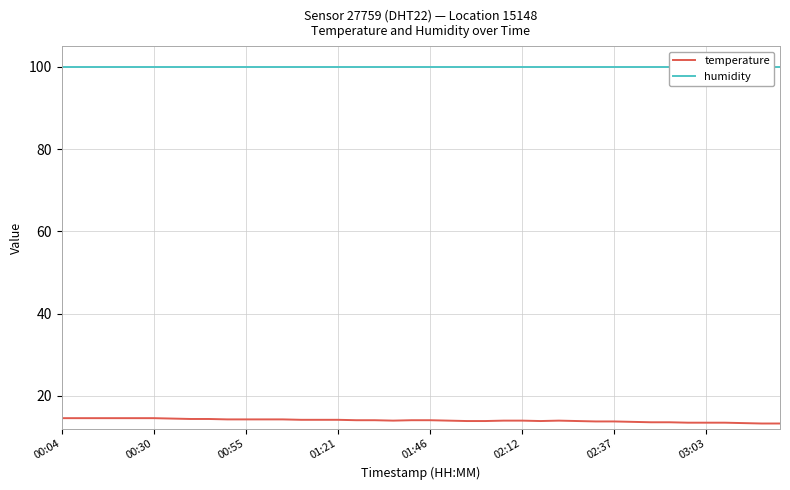

What is the sum of all temperature values?

561.7